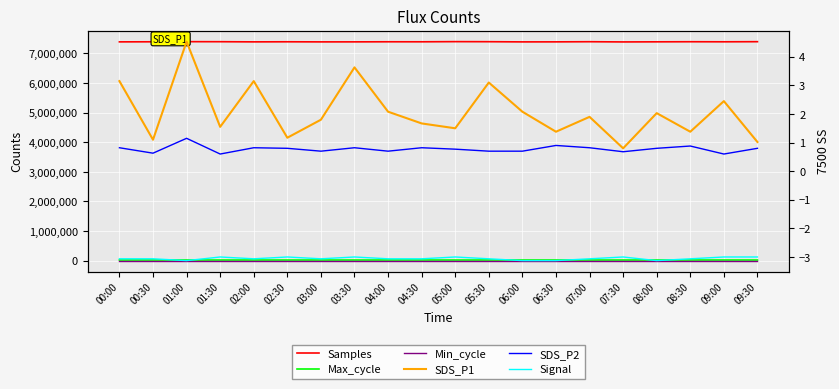

True or false: Signal and Min_cycle cross at least once.

False